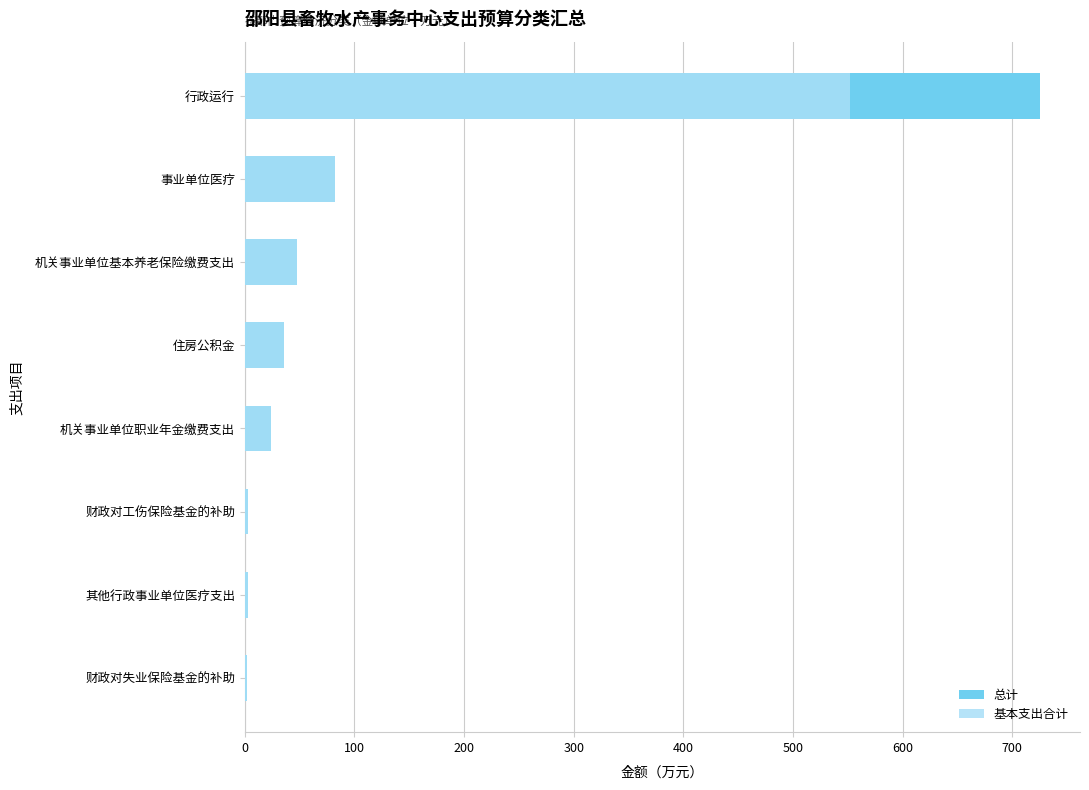

Rank the series by their average value, from highest to lowest.

总计, 基本支出合计